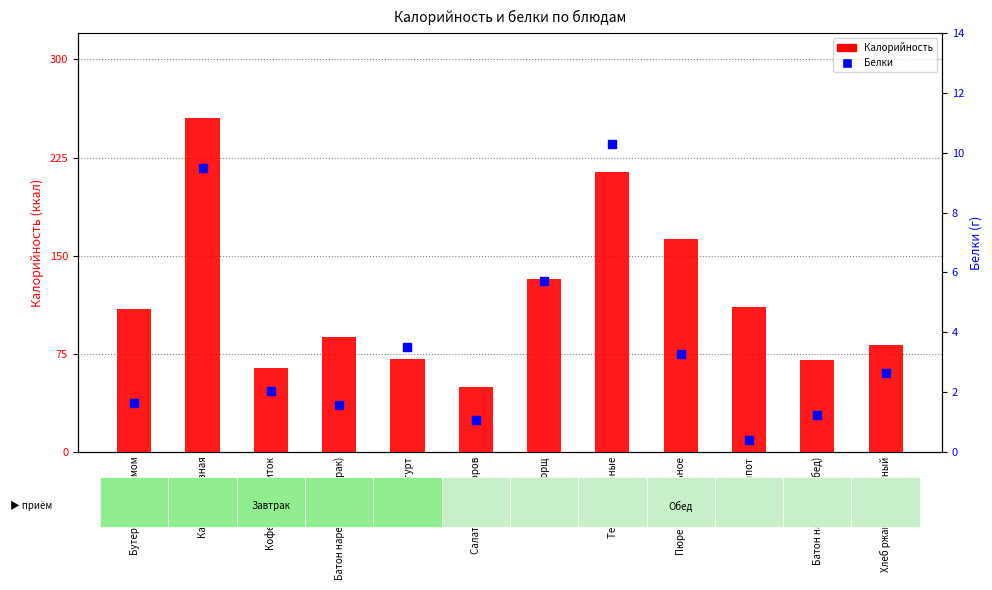

What are all the series names shown in the legend?

Калорийность, Белки